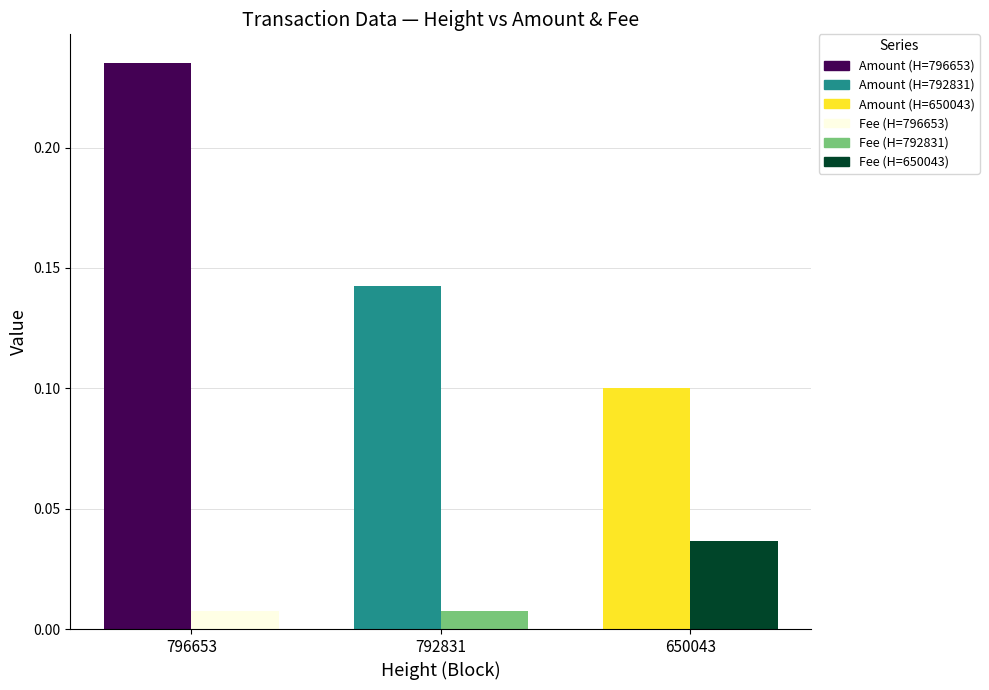

What is the value of the Amount bar at the 1st from the left?

0.2